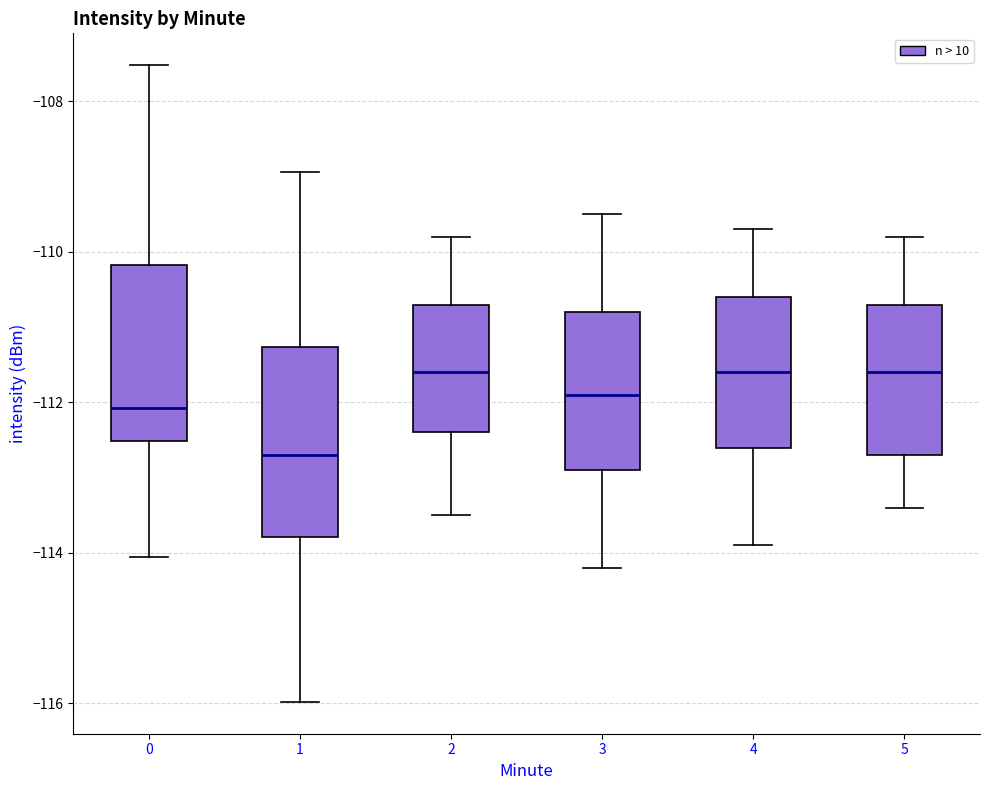

Where is the upper edge of the box at x = 3 on the y-axis? The values are not printed on the chart, so give them approximately, as read against the axis.

-110.8